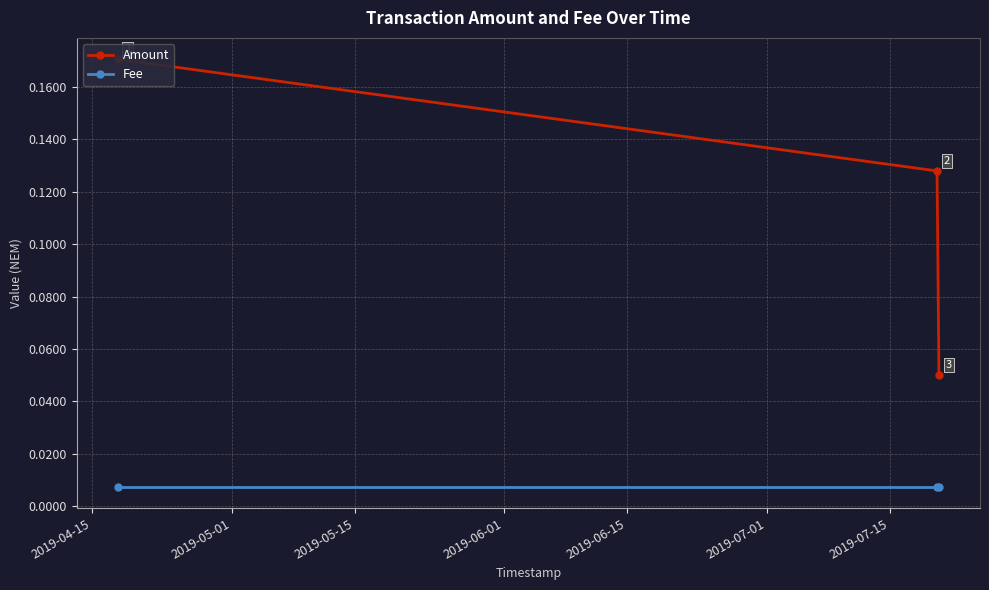

What is the highest value of the Amount series?

0.2